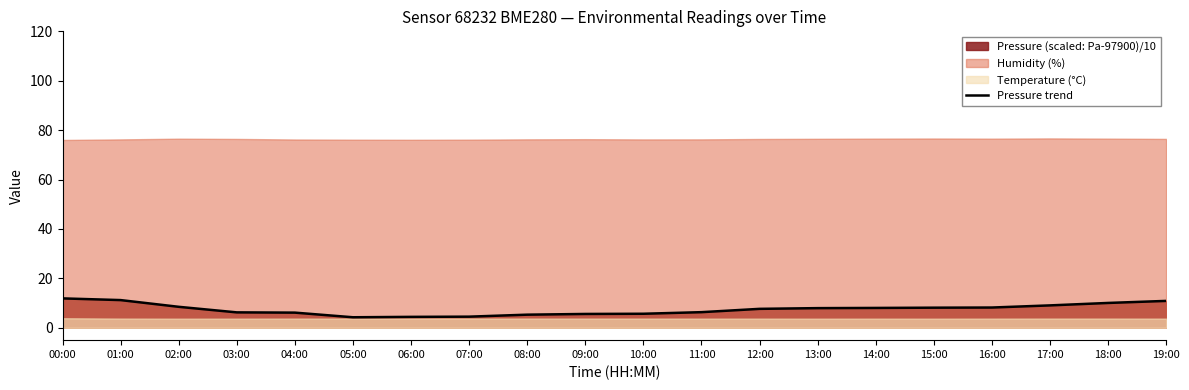

True or false: the data has more than 0 interior local peaks.

False